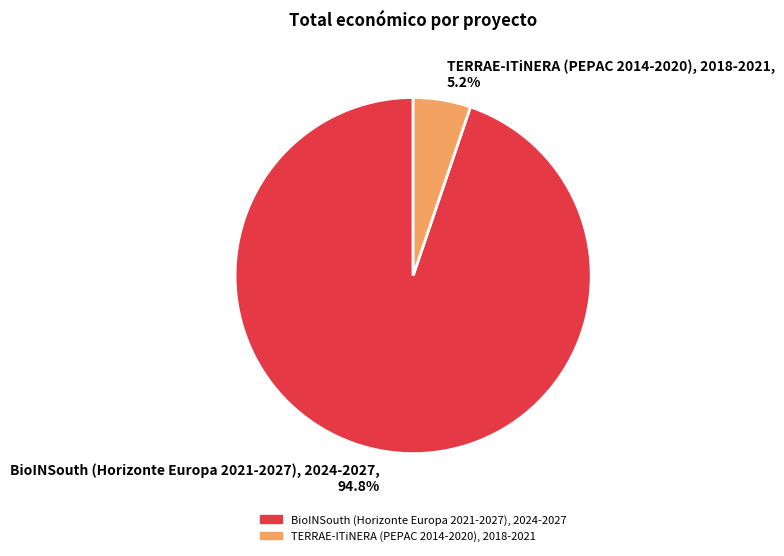

How many segments does this pie chart have?

2